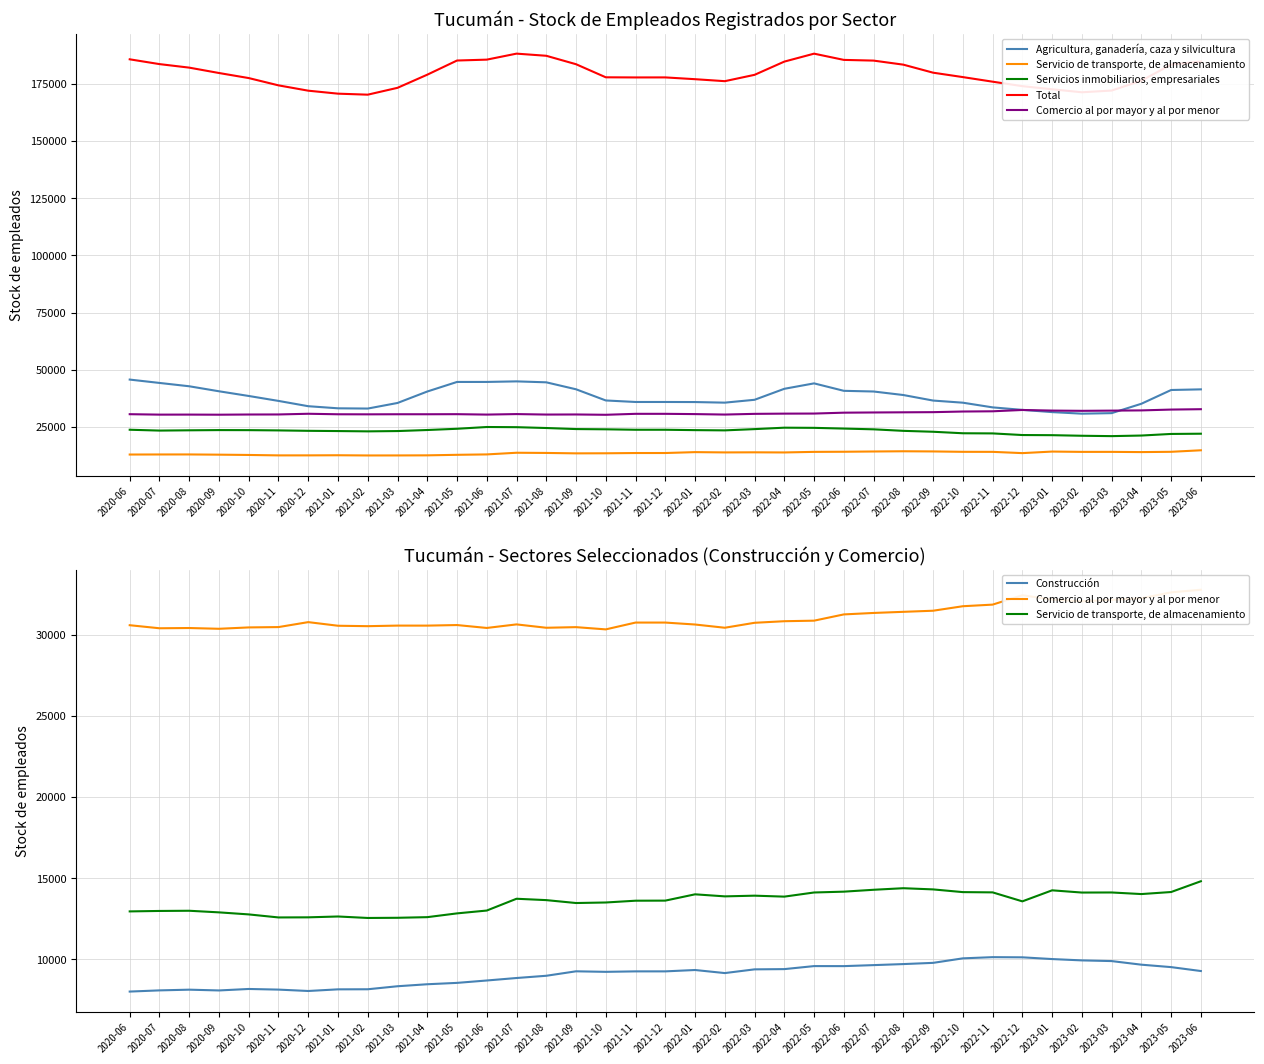

At which label does Agricultura, ganadería, caza y silvicultura reach its minimum?

2023-02